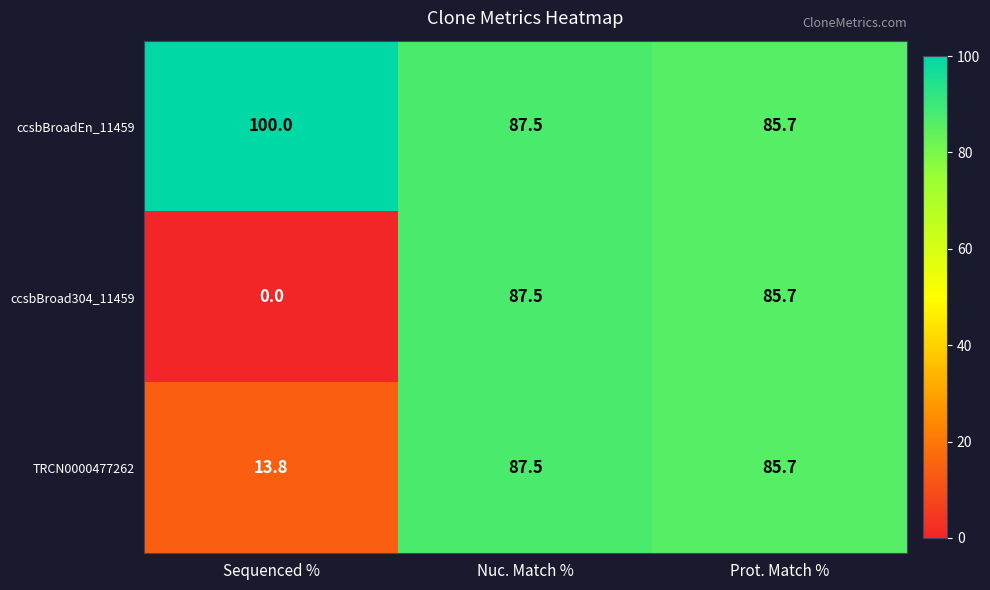

How many data points does each series have?

3